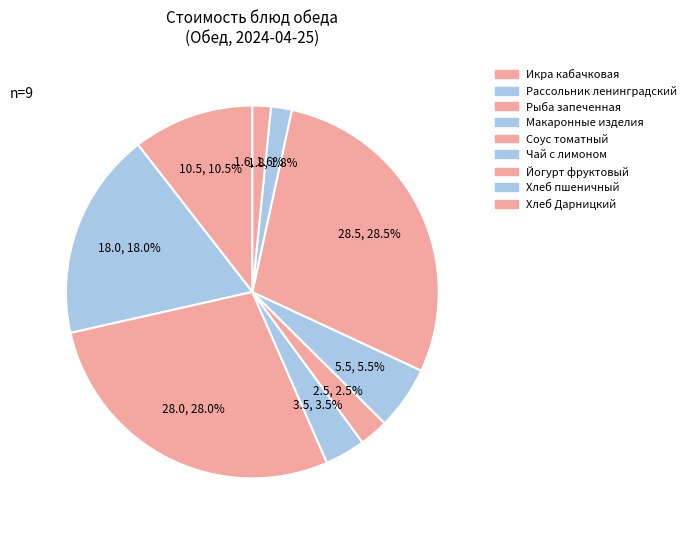

How many slices are in this pie chart?

9